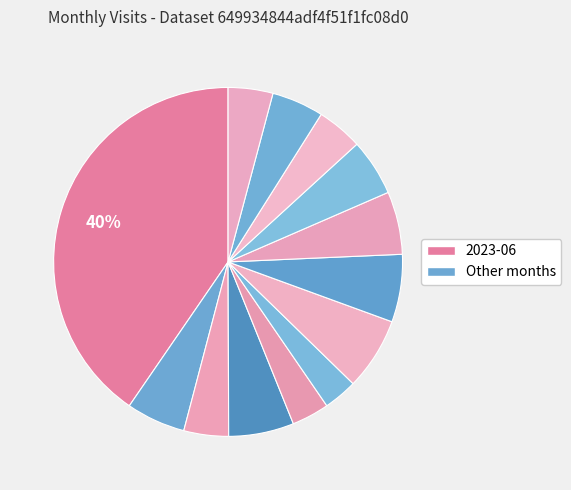

How many segments does this pie chart have?

13